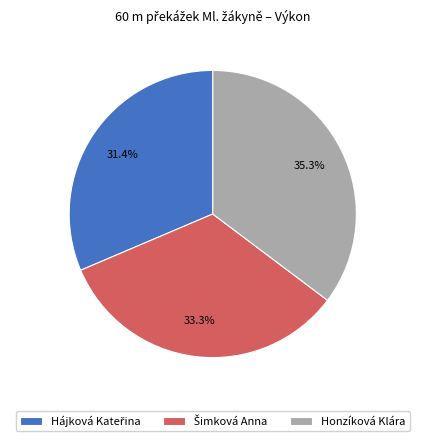

Which category has the biggest portion of the pie?

Honzíková Klára